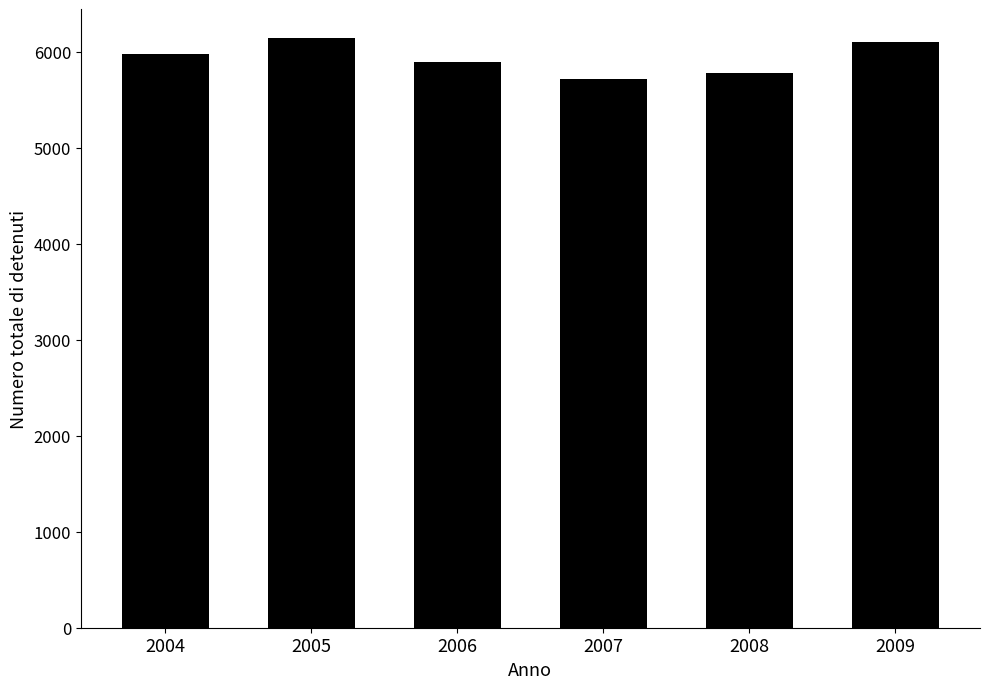

Approximately how many times larger is the value at 2004 compared to 2008?

1.0